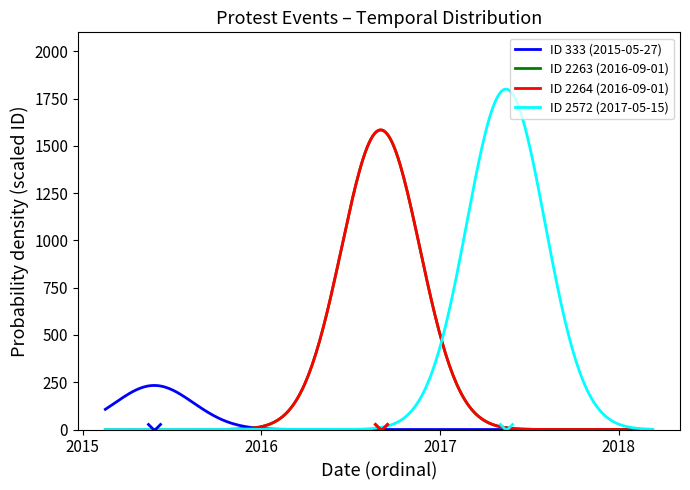

Which series has the widest spread of values?

ID 2572 (2017-05-15)